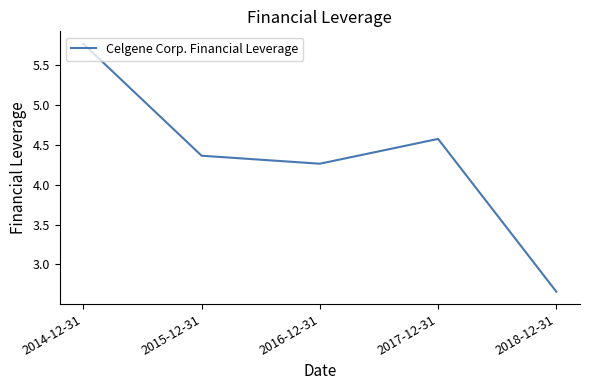

At which category does the chart reach its peak across all series?

2014-12-31